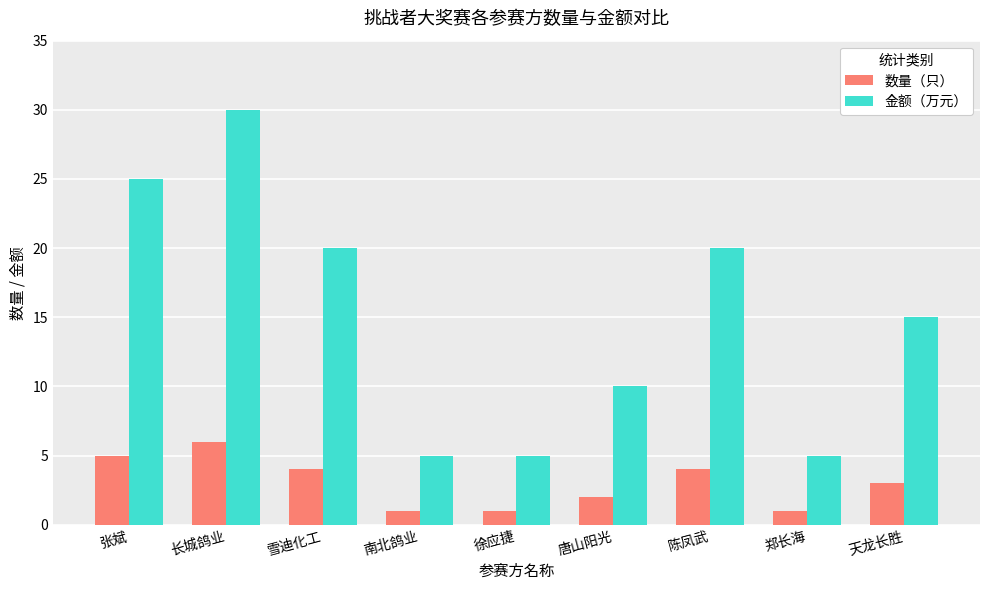

What is the label of the 1st bar from the left?

张斌